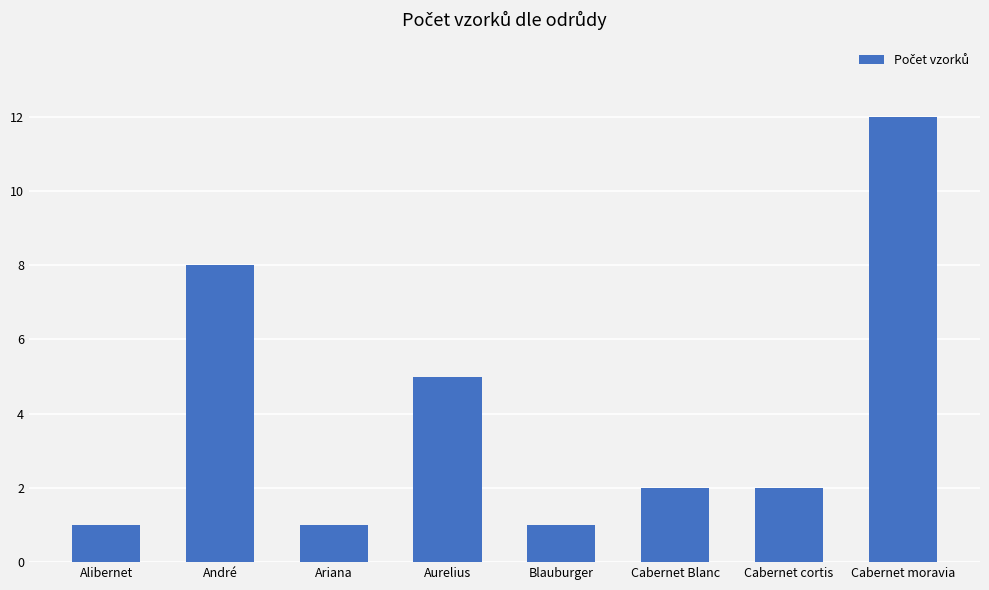

What is the value of the 1st bar from the left?

1